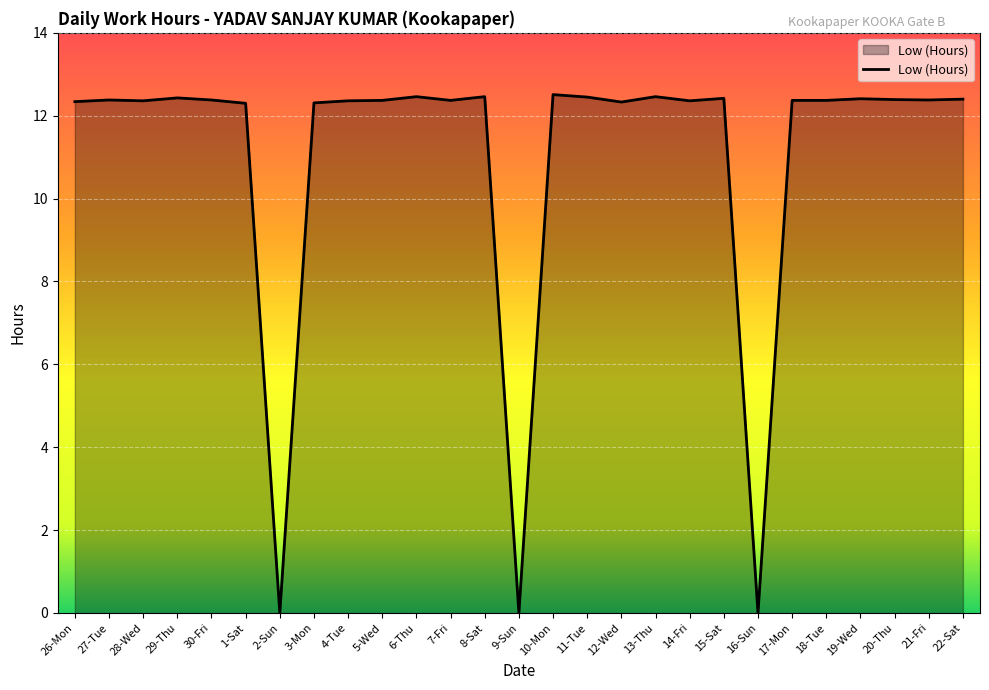

What is the ratio of the value at 18-Tue to the value at 15-Sat?

1.0